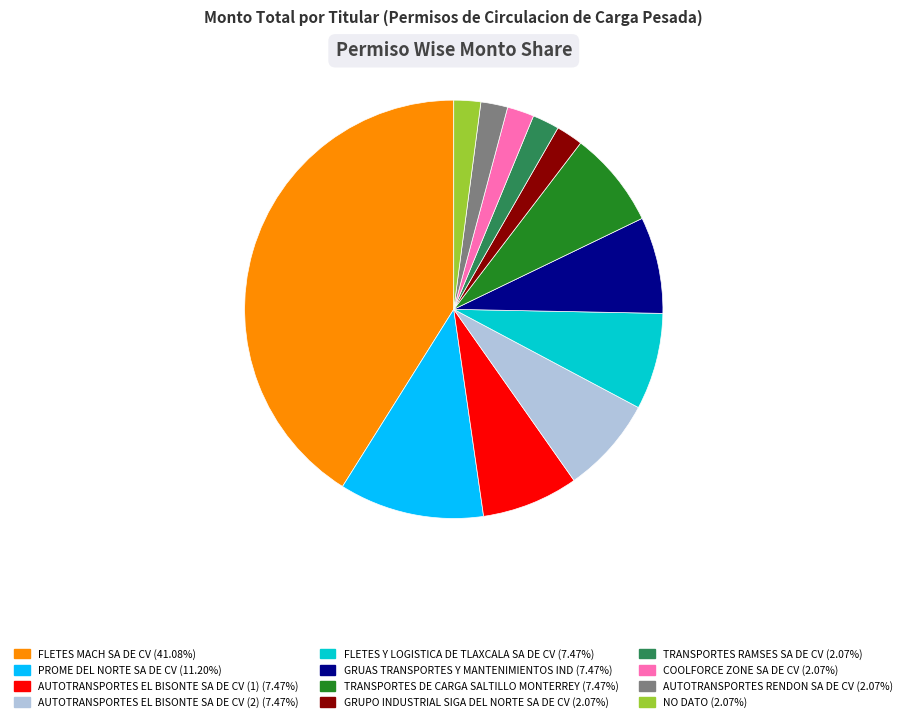

Combined, do GRUAS TRANSPORTES Y MANTENIMIENTOS IND (7.47%) and AUTOTRANSPORTES EL BISONTE SA DE CV (2) (7.47%) account for over 50%?

No